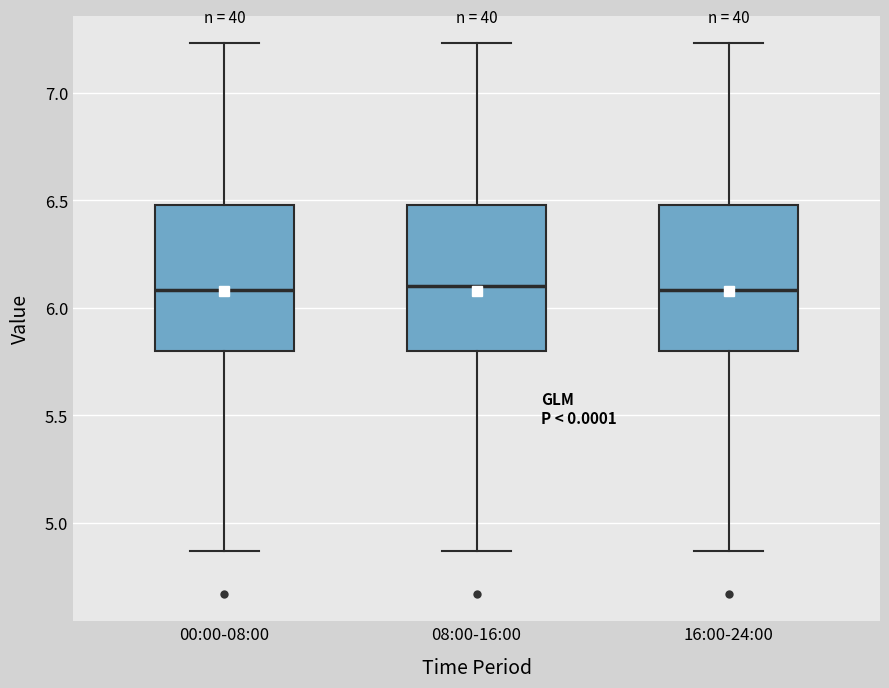

Where is the lower edge of the box for 00:00-08:00 on the y-axis? The values are not printed on the chart, so give them approximately, as read against the axis.

5.80